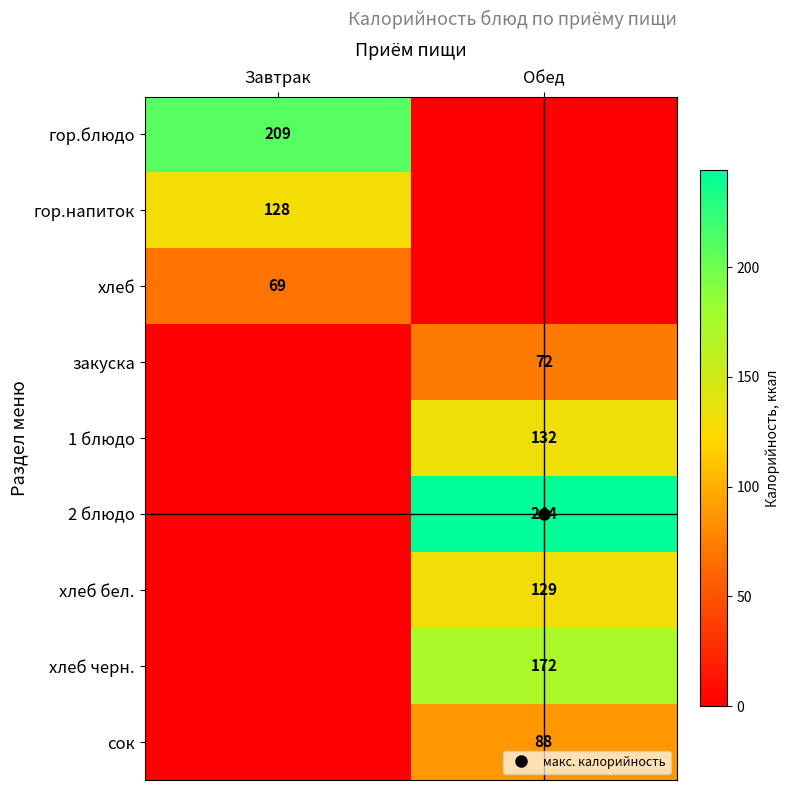

Which series has the largest range (max minus min)?

2 блюдо